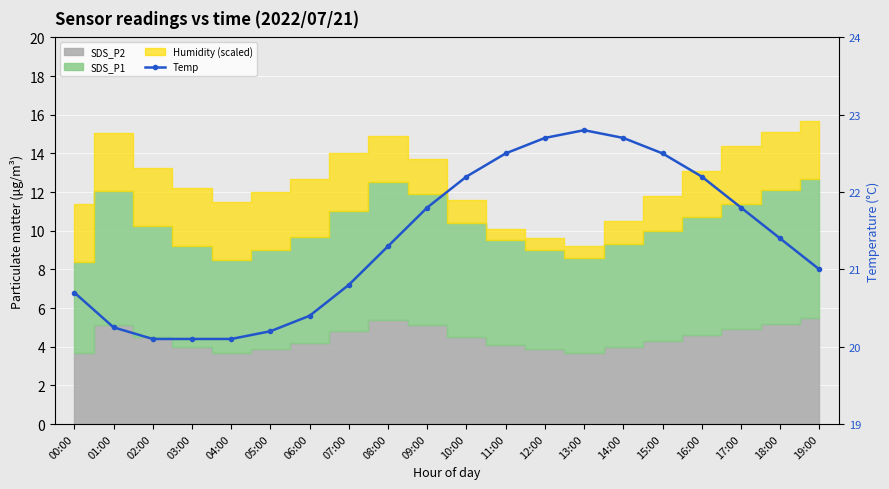

Reading left to right, what are all the values shown in this chart?

20.7	20.2	20.1	20.1	20.1	20.2	20.4	20.8	21.3	21.8	22.2	22.5	22.7	22.8	22.7	22.5	22.2	21.8	21.4	21.0